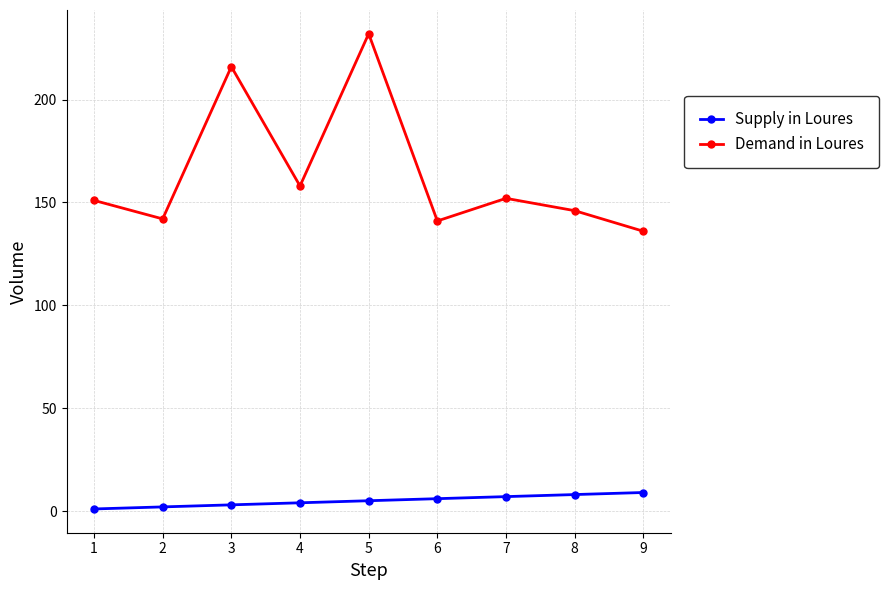

What is the difference between the highest and lowest values at 1?

150